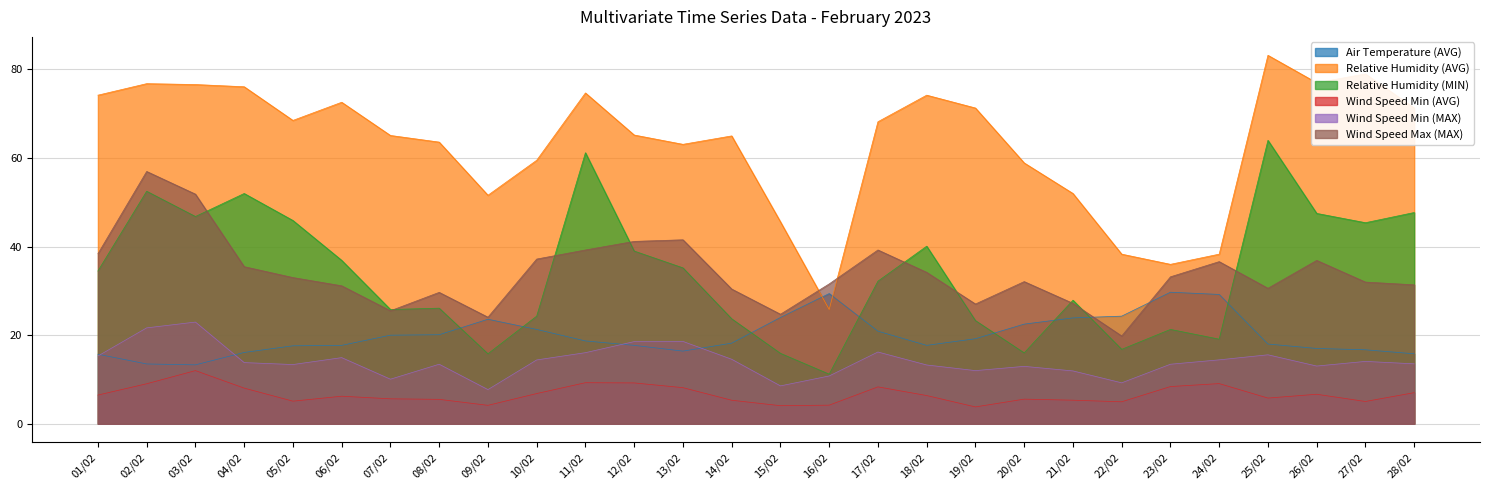

At which category is the sum across all series the highest?

02/02